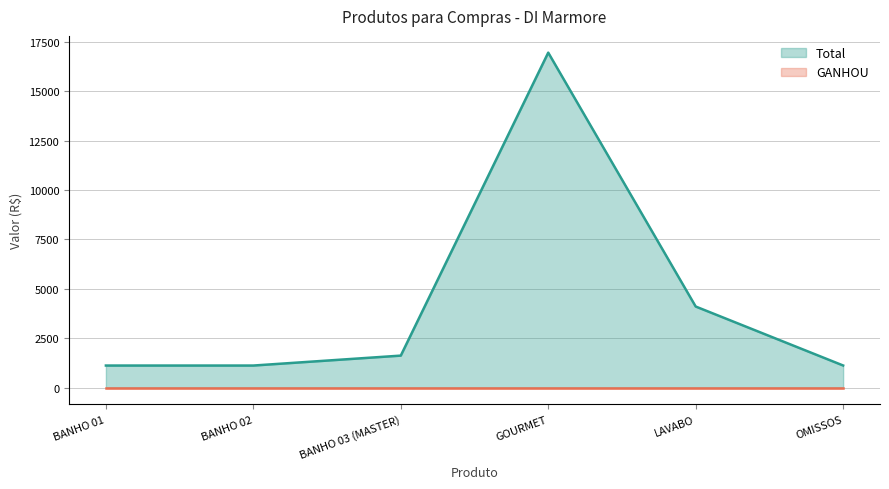

Rank the categories by value from lowest to highest.

BANHO 01, BANHO 02, OMISSOS, BANHO 03 (MASTER), LAVABO, GOURMET